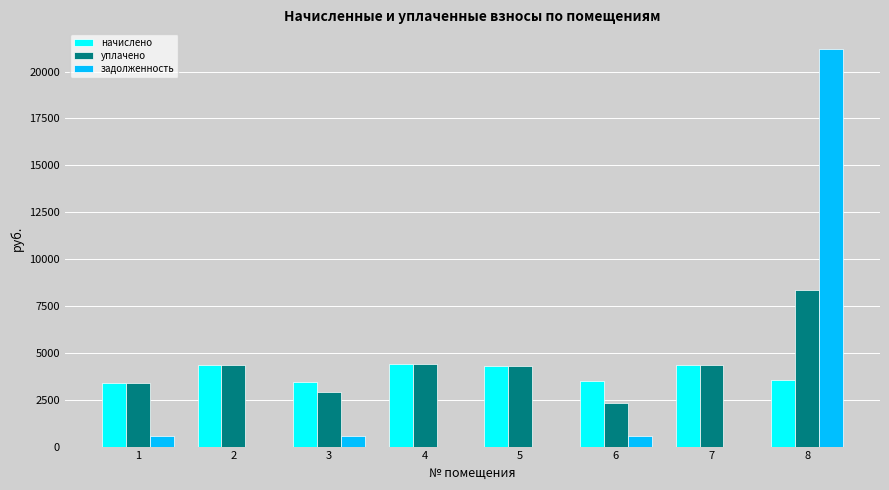

Which series has the largest total across all categories?

уплачено